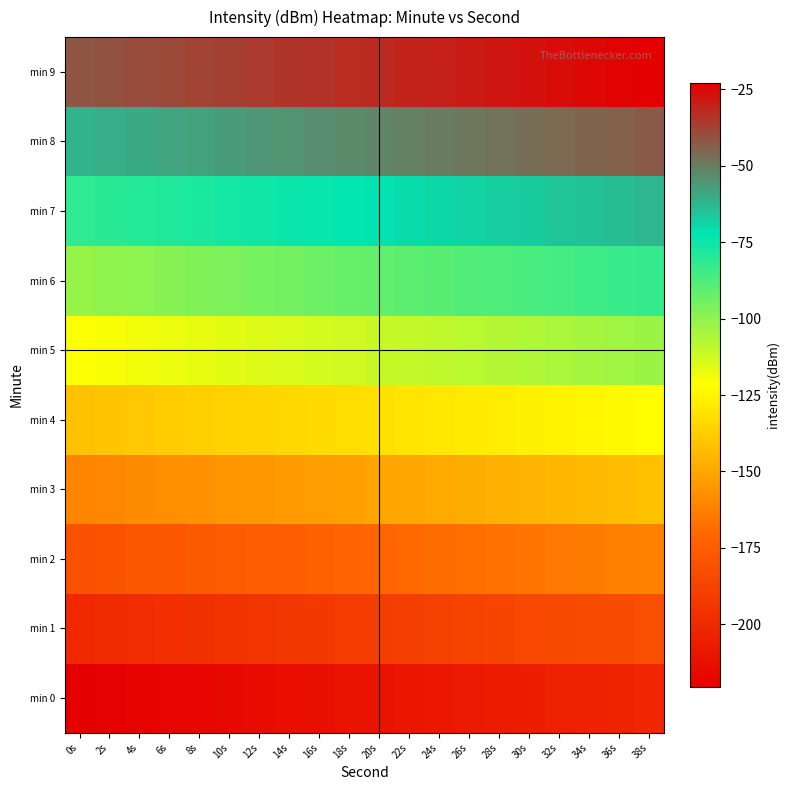

Reading left to right, transcribe all the data shown in this chart.

min 0: 0s=-220.3	2s=-219.3	4s=-218.4	6s=-217.4	8s=-216.4	10s=-215.4	12s=-214.4	14s=-213.4	16s=-212.4	18s=-211.4	20s=-210.4	22s=-209.4	24s=-208.4	26s=-207.4	28s=-206.5	30s=-205.5	32s=-204.5	34s=-203.5	36s=-202.5	38s=-201.5
min 1: 0s=-200.5	2s=-199.5	4s=-198.5	6s=-197.5	8s=-196.5	10s=-195.5	12s=-194.6	14s=-193.6	16s=-192.6	18s=-191.6	20s=-190.6	22s=-189.6	24s=-188.6	26s=-187.6	28s=-186.6	30s=-185.6	32s=-184.6	34s=-183.6	36s=-182.7	38s=-181.7
min 2: 0s=-180.7	2s=-179.7	4s=-178.7	6s=-177.7	8s=-176.7	10s=-175.7	12s=-174.7	14s=-173.7	16s=-172.7	18s=-171.8	20s=-170.8	22s=-169.8	24s=-168.8	26s=-167.8	28s=-166.8	30s=-165.8	32s=-164.8	34s=-163.8	36s=-162.8	38s=-161.8
min 3: 0s=-160.8	2s=-159.9	4s=-158.9	6s=-157.9	8s=-156.9	10s=-155.9	12s=-154.9	14s=-153.9	16s=-152.9	18s=-151.9	20s=-150.9	22s=-149.9	24s=-148.9	26s=-148.0	28s=-147.0	30s=-146.0	32s=-145.0	34s=-144.0	36s=-143.0	38s=-142.0
min 4: 0s=-141.0	2s=-140.0	4s=-139.0	6s=-138.0	8s=-137.0	10s=-136.1	12s=-135.1	14s=-134.1	16s=-133.1	18s=-132.1	20s=-131.1	22s=-130.1	24s=-129.1	26s=-128.1	28s=-127.1	30s=-126.1	32s=-125.2	34s=-124.2	36s=-123.2	38s=-122.2
min 5: 0s=-121.2	2s=-120.2	4s=-119.2	6s=-118.2	8s=-117.2	10s=-116.2	12s=-115.2	14s=-114.2	16s=-113.3	18s=-112.3	20s=-111.3	22s=-110.3	24s=-109.3	26s=-108.3	28s=-107.3	30s=-106.3	32s=-105.3	34s=-104.3	36s=-103.3	38s=-102.3
min 6: 0s=-101.4	2s=-100.4	4s=-99.4	6s=-98.4	8s=-97.4	10s=-96.4	12s=-95.4	14s=-94.4	16s=-93.4	18s=-92.4	20s=-91.4	22s=-90.4	24s=-89.5	26s=-88.5	28s=-87.5	30s=-86.5	32s=-85.5	34s=-84.5	36s=-83.5	38s=-82.5
min 7: 0s=-81.5	2s=-80.5	4s=-79.5	6s=-78.5	8s=-77.6	10s=-76.6	12s=-75.6	14s=-74.6	16s=-73.6	18s=-72.6	20s=-71.6	22s=-70.6	24s=-69.6	26s=-68.6	28s=-67.6	30s=-66.7	32s=-65.7	34s=-64.7	36s=-63.7	38s=-62.7
min 8: 0s=-61.7	2s=-60.7	4s=-59.7	6s=-58.7	8s=-57.7	10s=-56.7	12s=-55.7	14s=-54.8	16s=-53.8	18s=-52.8	20s=-51.8	22s=-50.8	24s=-49.8	26s=-48.8	28s=-47.8	30s=-46.8	32s=-45.8	34s=-44.8	36s=-43.8	38s=-42.9
min 9: 0s=-41.9	2s=-40.9	4s=-39.9	6s=-38.9	8s=-37.9	10s=-36.9	12s=-35.9	14s=-34.9	16s=-33.9	18s=-32.9	20s=-31.9	22s=-31.0	24s=-30.0	26s=-29.0	28s=-28.0	30s=-27.0	32s=-26.0	34s=-25.0	36s=-24.0	38s=-23.0